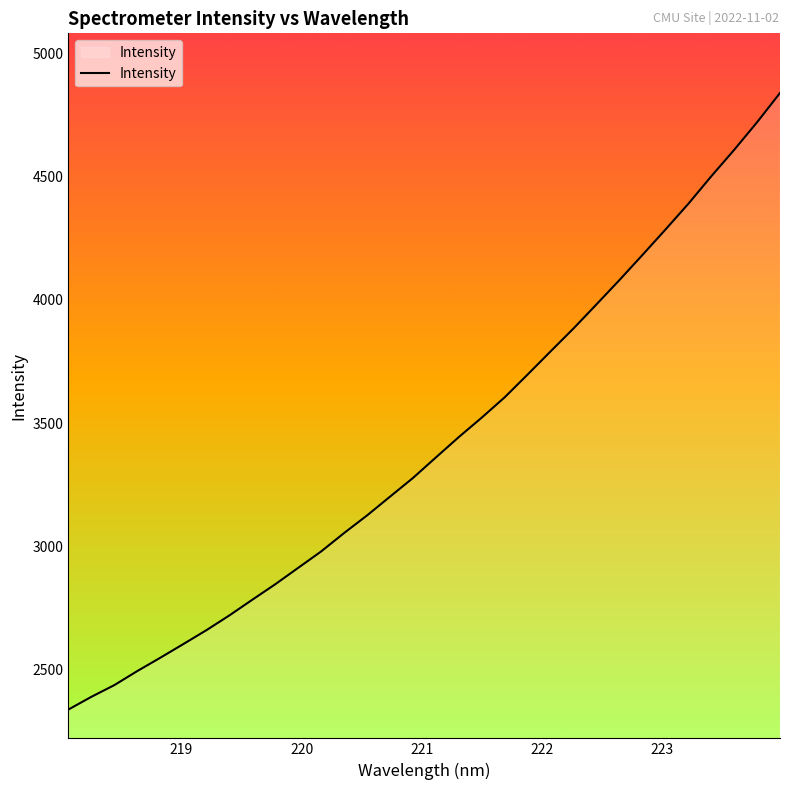

What is the greatest value displayed?

4839.2